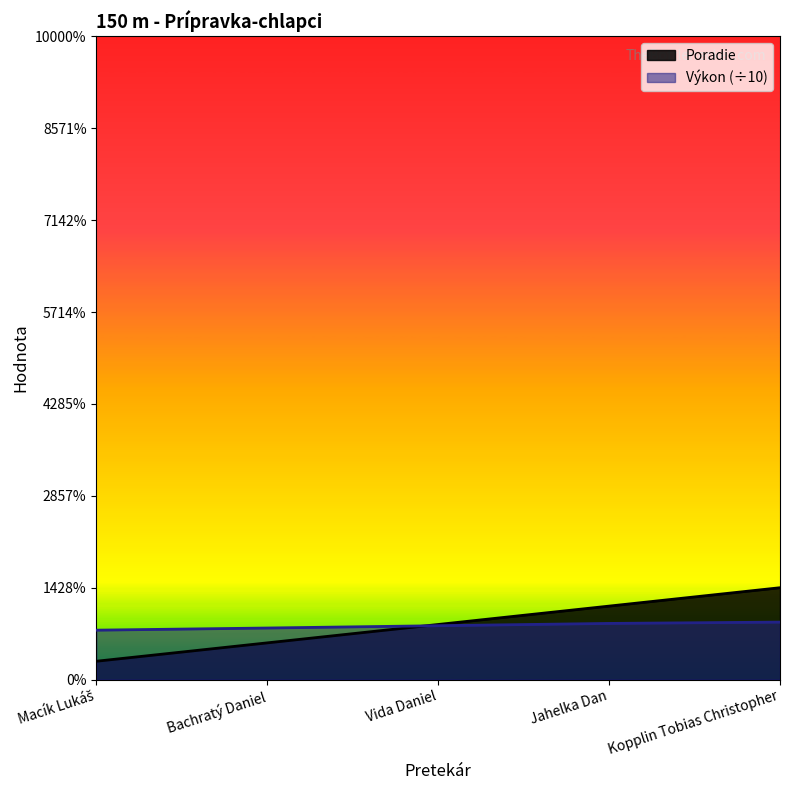

What is the lowest value of the Poradie series?

1.0